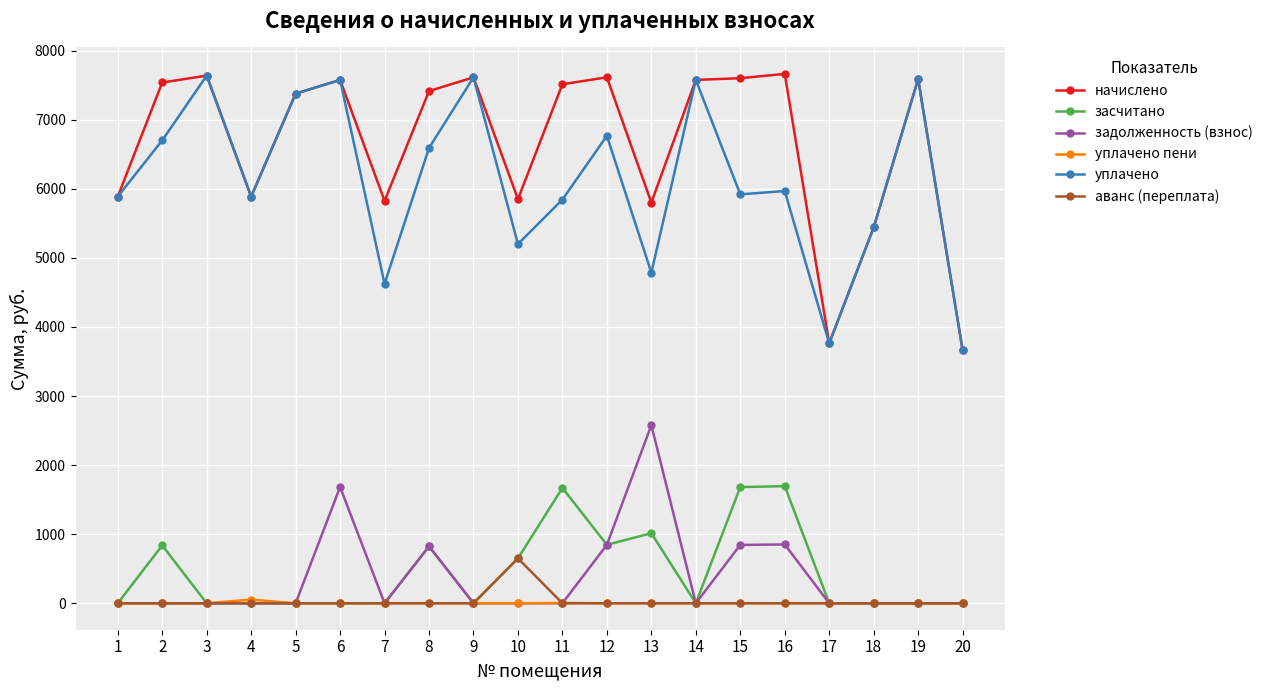

What is the difference between the maximum and minimum values in the уплачено series?

3974.4